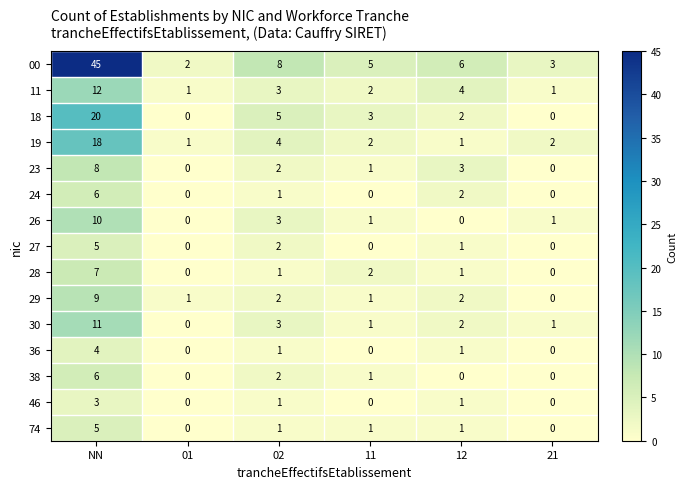

What is the total value across all series at NN?

169